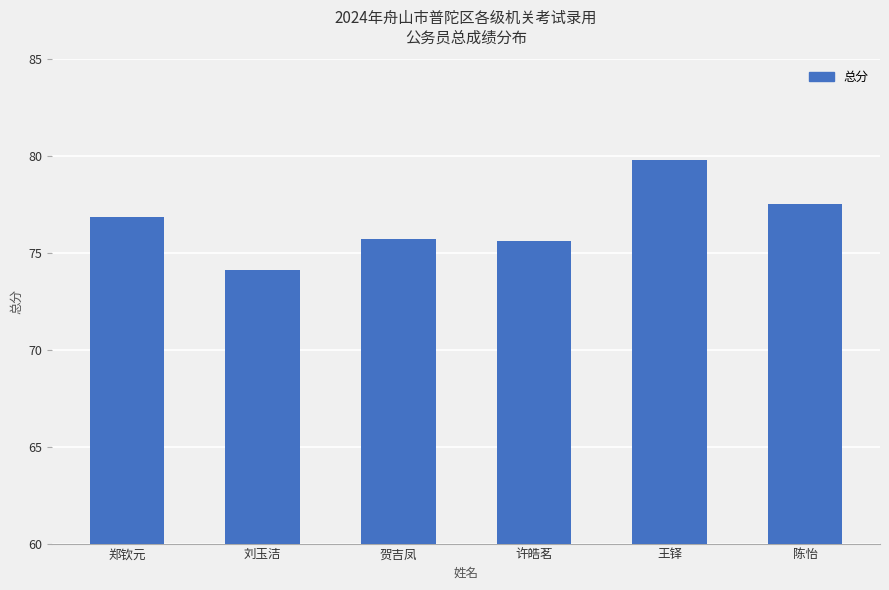

The chart shows a value of 40.5 at 郑钦元. True or false?

False